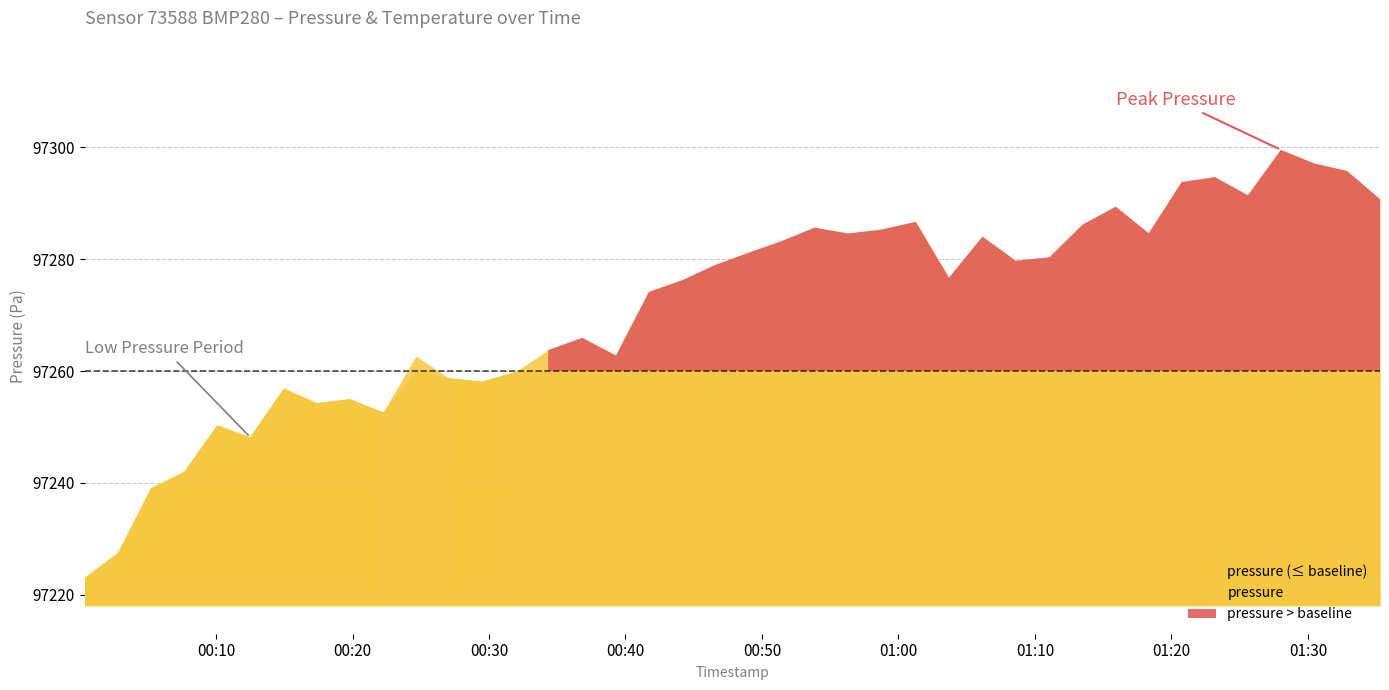

The value of temperature at 2023-03-15T00:53:51 is -0.6. True or false?

False